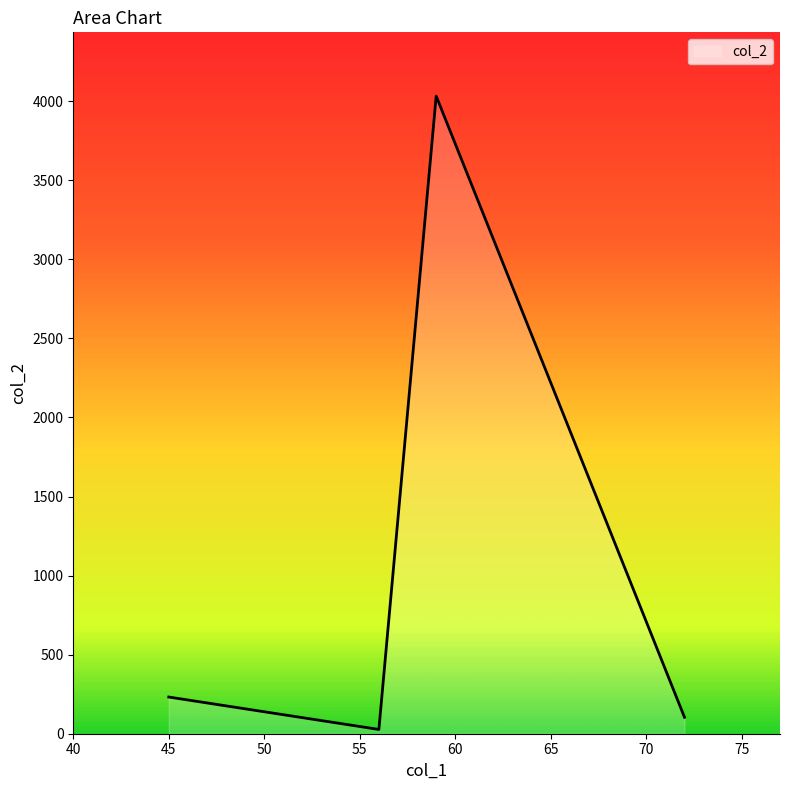

True or false: there are more than 2 points higher than both neighbors.

False